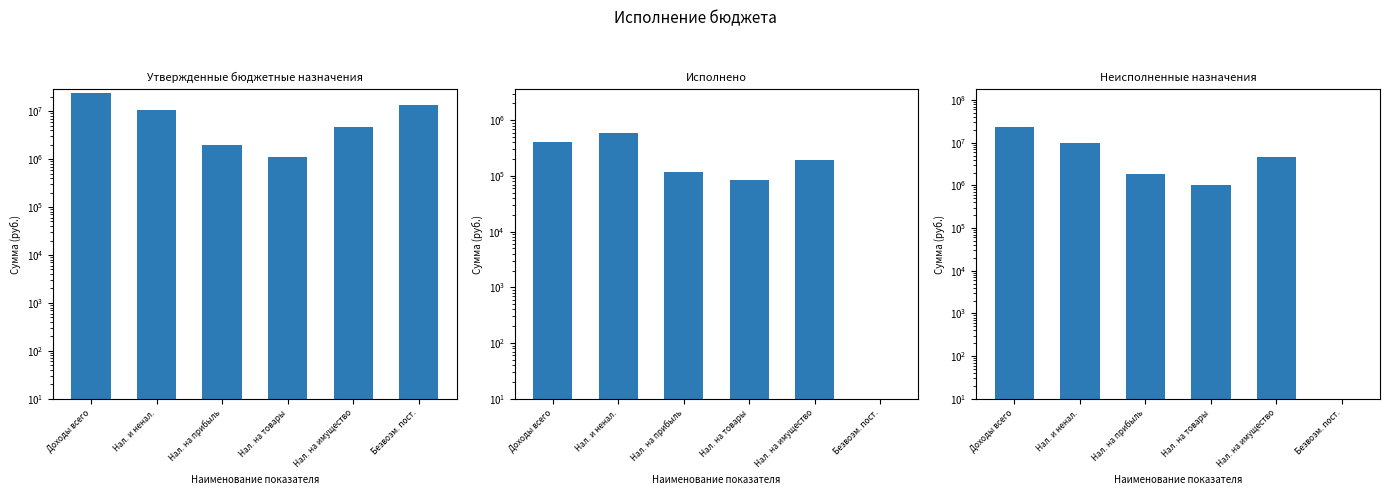

Rank the series by their average value, from highest to lowest.

Утвержденные бюджетные назначения, Неисполненные назначения, Исполнено